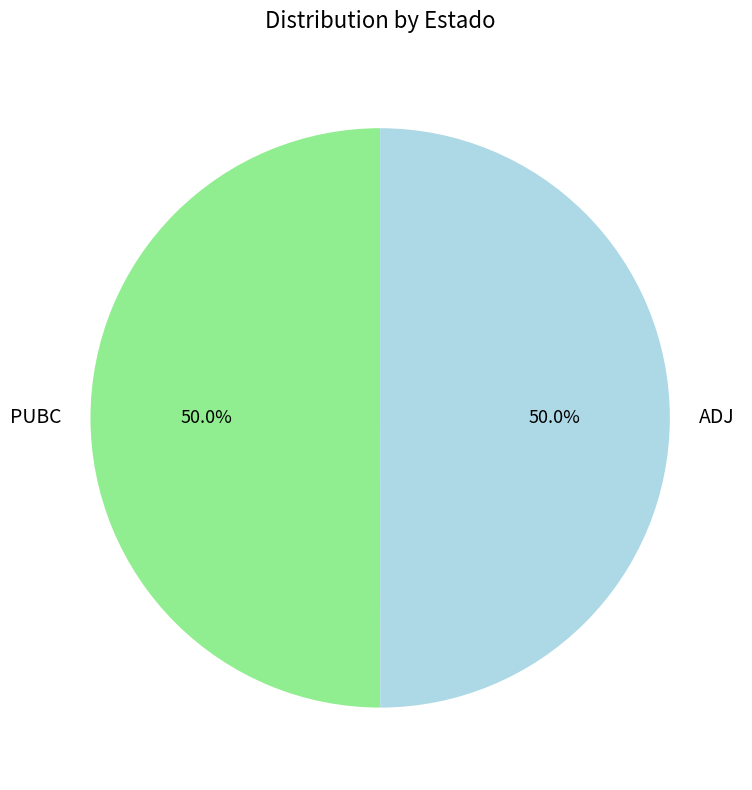

How much of the chart is everything except ADJ?

50.0%